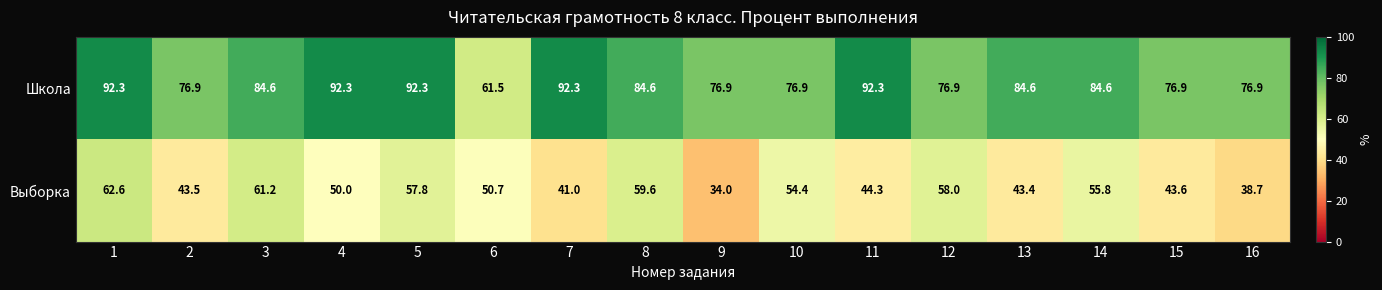

Is it true that Школа equals 45.3 at 7?

False